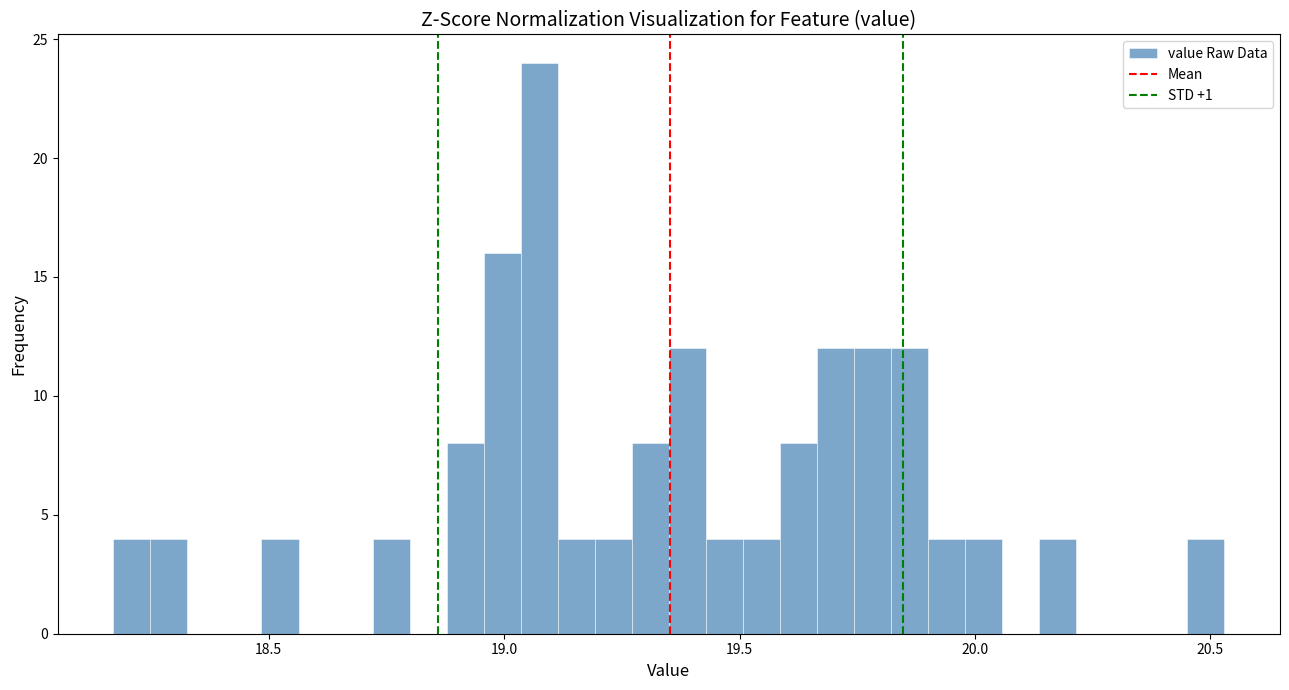

Read against the x-axis, roughly where is the centre of the tallest bar?

19.05